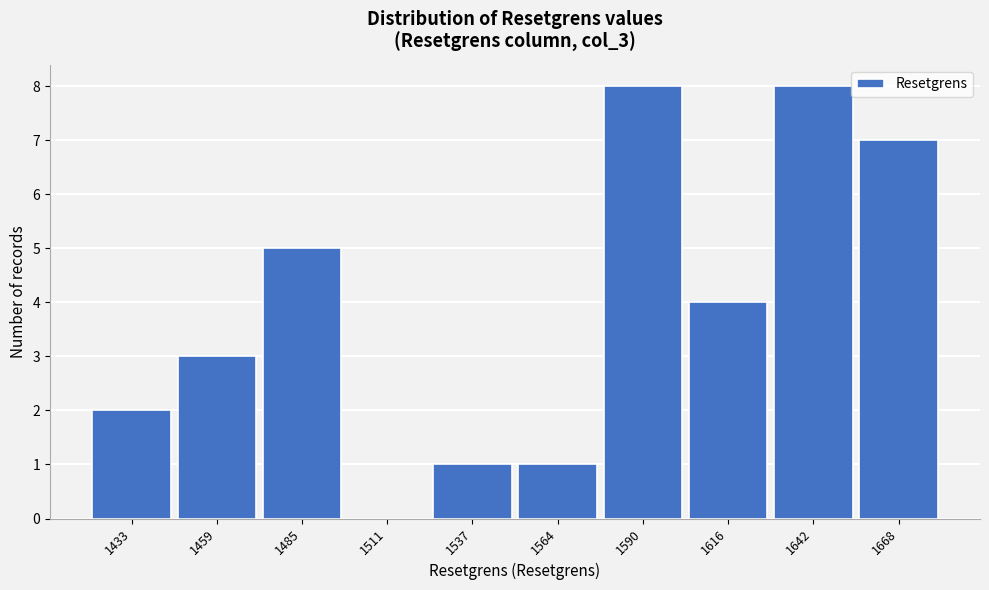

Reading left to right, list all the values displayed in this chart.

1433=2	1459=3	1485=5	1511=0	1537=1	1564=1	1590=8	1616=4	1642=8	1668=7